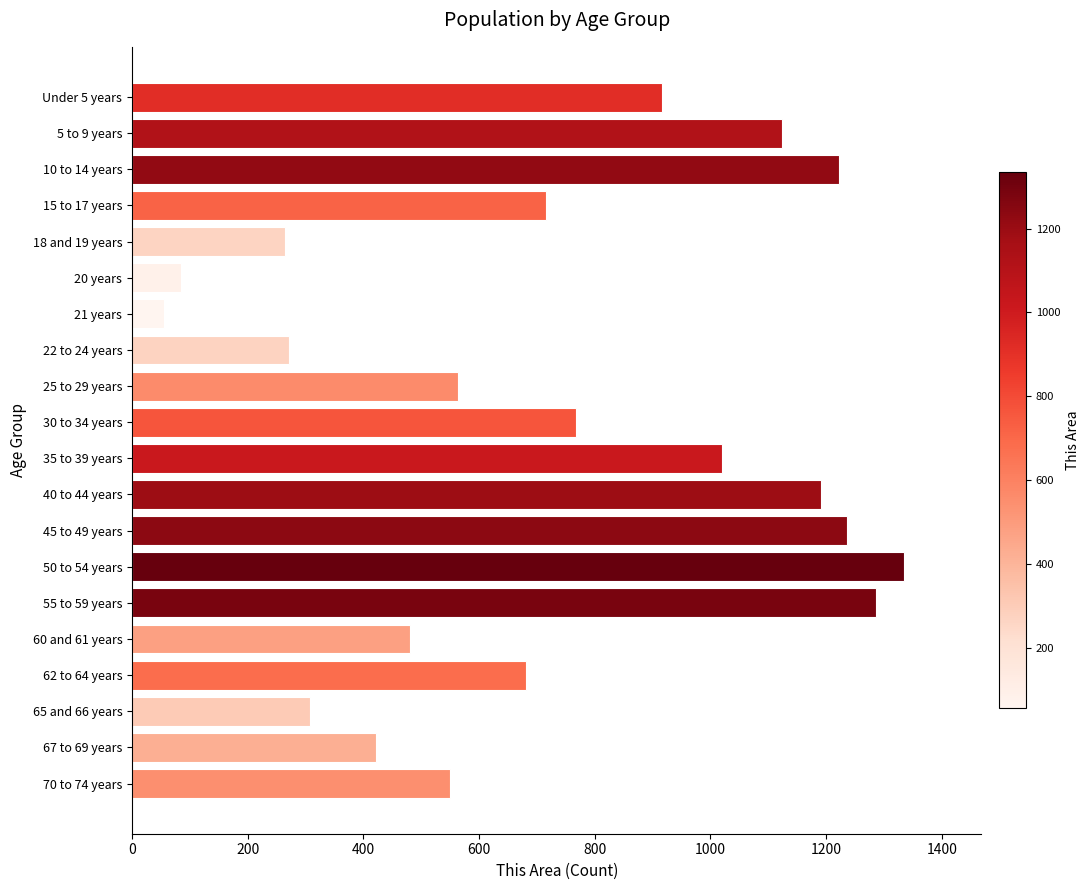

How many values are below 716?

10